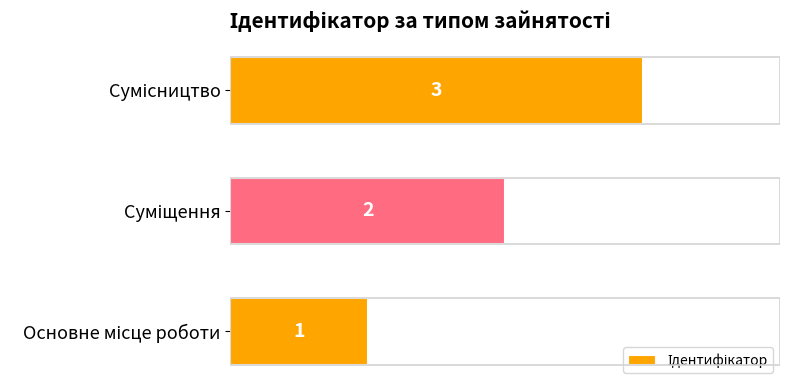

What is the maximum value shown in the chart?

3